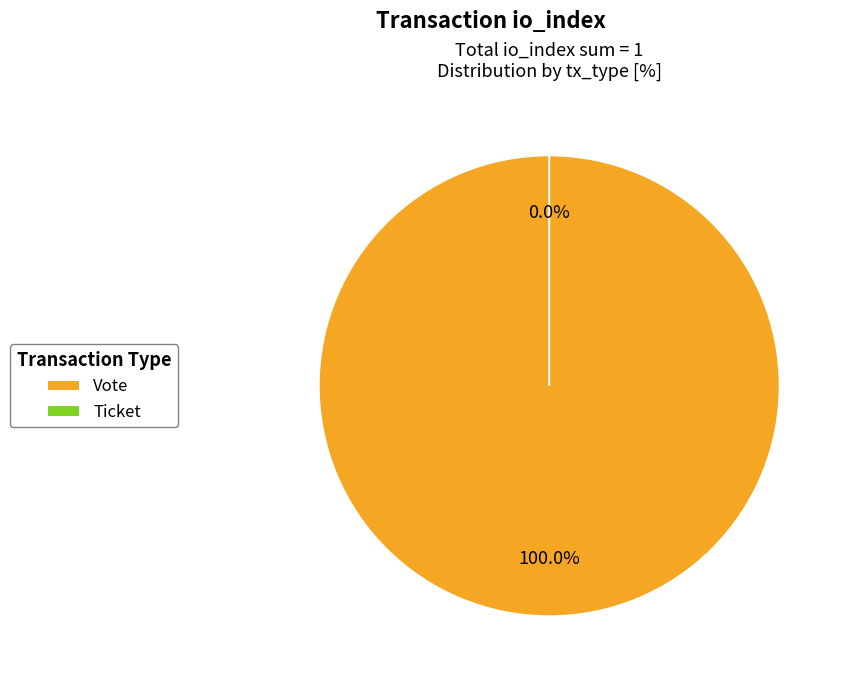

What percentage is NOT represented by Ticket?

100.0%